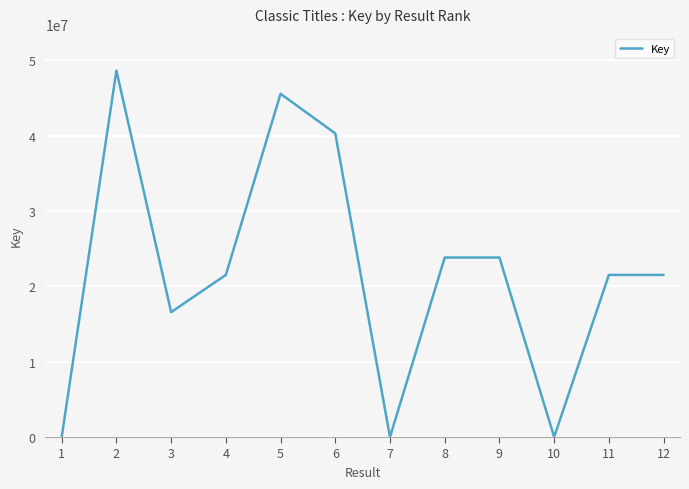

What is the average value?

21942940